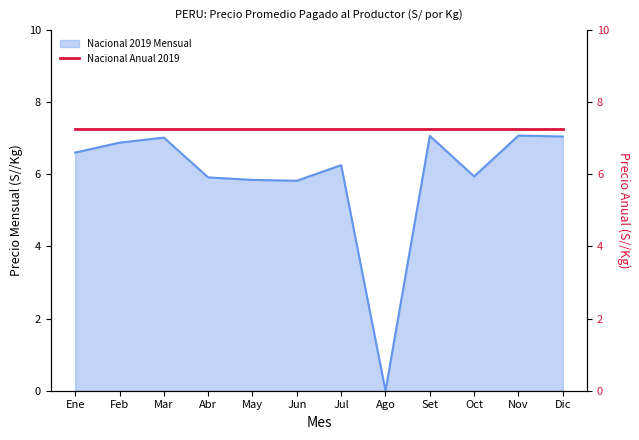

The value of Nacional 2019 Mensual at Nov is 7.1. True or false?

True